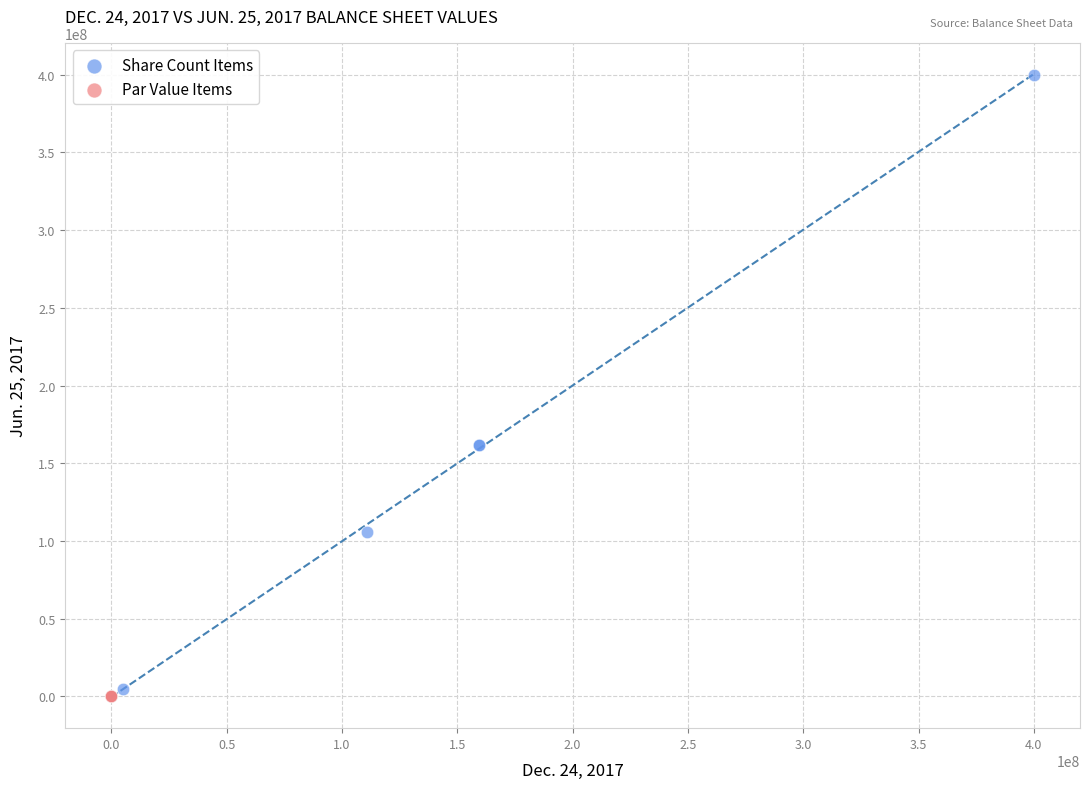

Which series has the largest Y range (max minus min)?

Share Count Items